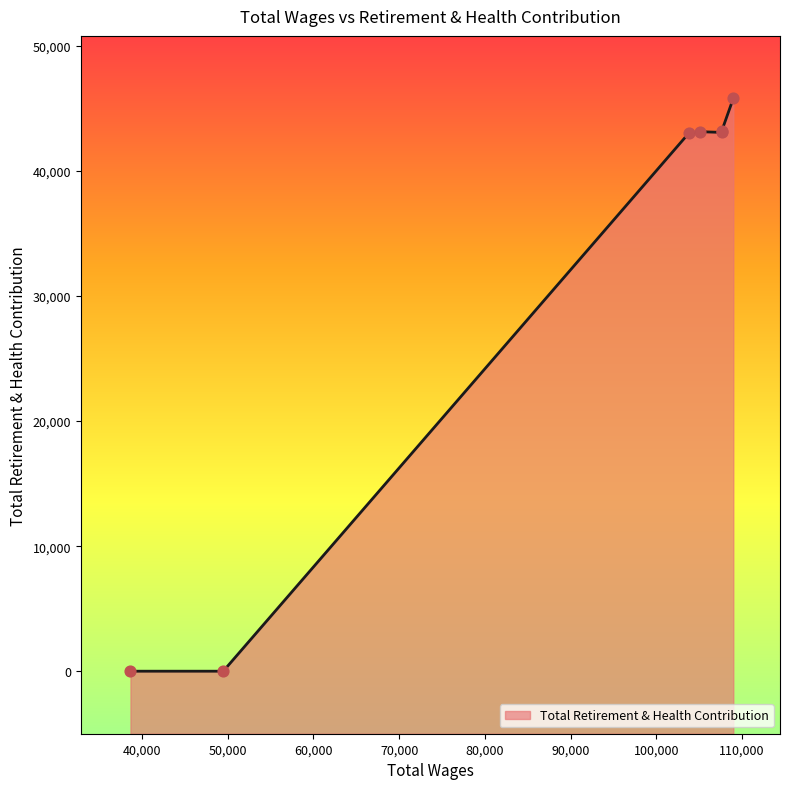

Between 107638.0 and 38645.0, which is larger?

107638.0